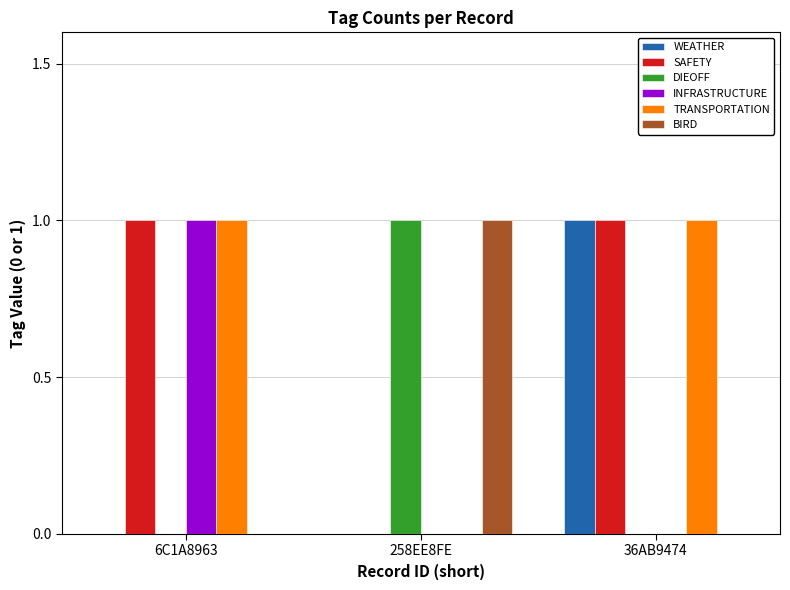

Are the bars horizontal?

No